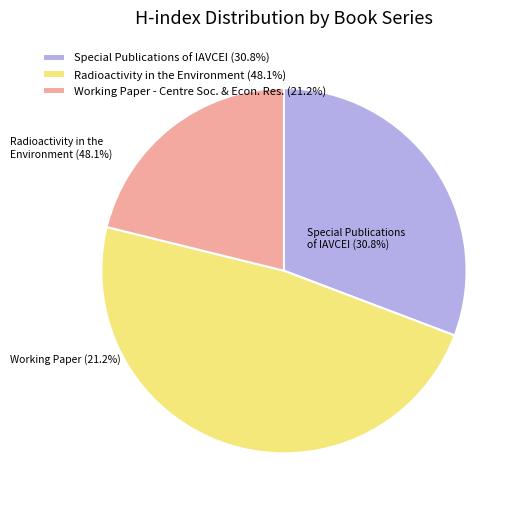

Approximately how many times larger is the value at Radioactivity in the Environment (48.1%) compared to Working Paper - Centre Soc. & Econ. Res. (21.2%)?

2.3